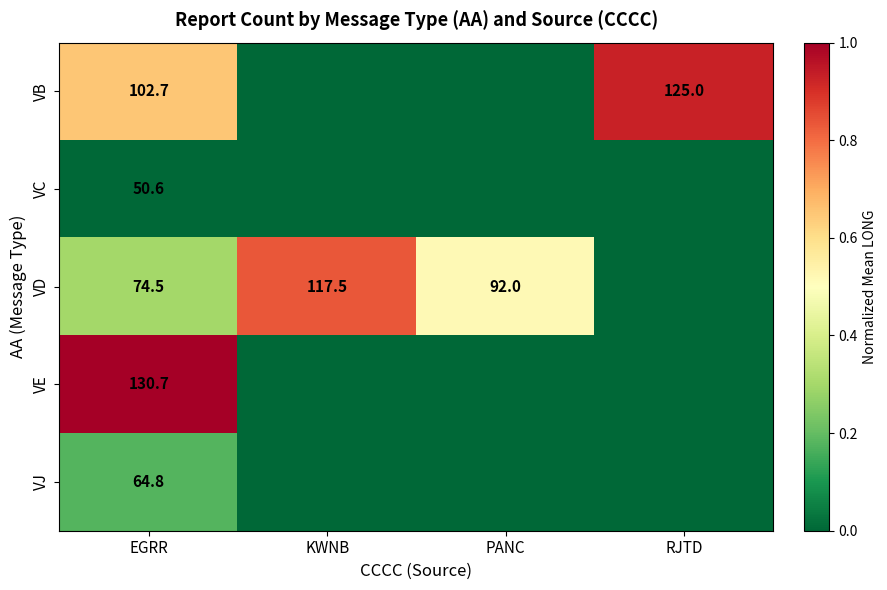

The value of VB at EGRR is 102.7. True or false?

True